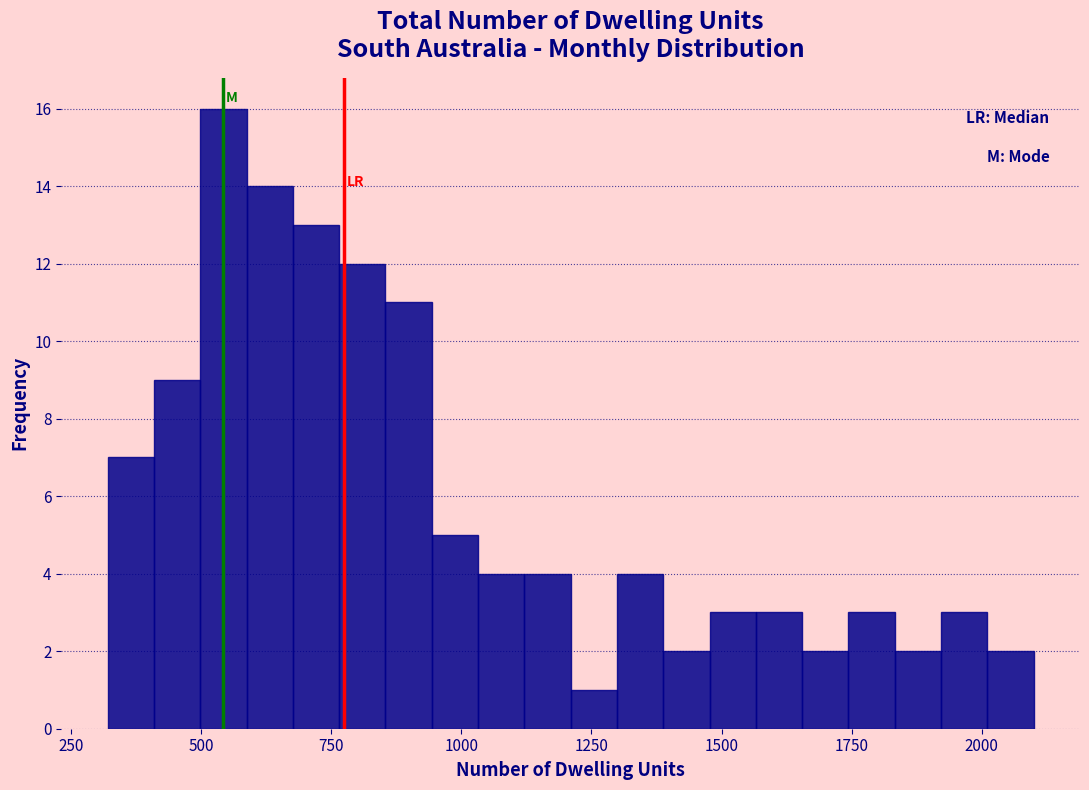

Around what value on the x-axis is the tallest bar? Give the approximate position of its centre, as read against the axis.

550